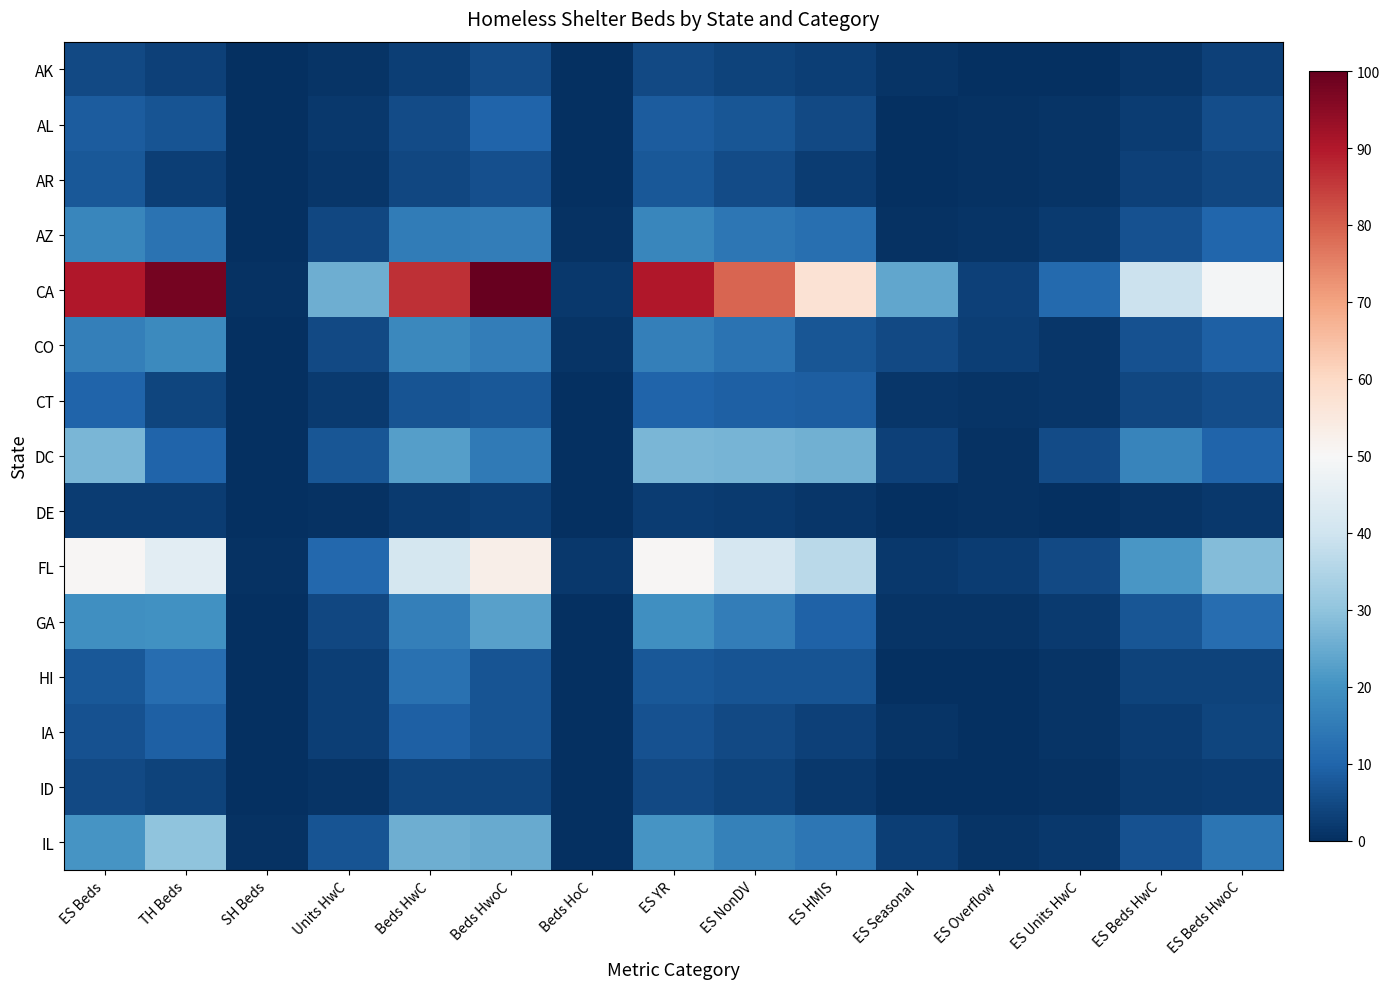

Reading left to right, what are all the values shown in this chart?

AK: ES Beds=4.9	TH Beds=3.3	SH Beds=0.0	Units HwC=0.8	Beds HwC=2.8	Beds HwoC=5.2	Beds HoC=0.1	ES YR=4.9	ES NonDV=3.6	ES HMIS=3.1	ES Seasonal=0.9	ES Overflow=0.1	ES Units HwC=0.4	ES Beds HwC=1.5	ES Beds HwoC=3.3
AL: ES Beds=8.5	TH Beds=6.9	SH Beds=0.2	Units HwC=1.8	Beds HwC=5.4	Beds HwoC=9.9	Beds HoC=0.2	ES YR=8.5	ES NonDV=7.2	ES HMIS=5.0	ES Seasonal=0.3	ES Overflow=0.4	ES Units HwC=0.9	ES Beds HwC=2.5	ES Beds HwoC=5.9
AR: ES Beds=7.7	TH Beds=2.9	SH Beds=0.0	Units HwC=1.3	Beds HwC=4.3	Beds HwoC=6.0	Beds HoC=0.3	ES YR=7.7	ES NonDV=5.1	ES HMIS=2.6	ES Seasonal=0.3	ES Overflow=0.7	ES Units HwC=0.9	ES Beds HwC=3.2	ES Beds HwoC=4.3
AZ: ES Beds=17.5	TH Beds=13.3	SH Beds=0.2	Units HwC=4.4	Beds HwC=14.9	Beds HwoC=15.5	Beds HoC=0.5	ES YR=17.5	ES NonDV=13.9	ES HMIS=12.4	ES Seasonal=0.6	ES Overflow=0.9	ES Units HwC=2.0	ES Beds HwC=6.6	ES Beds HwoC=10.5
CA: ES Beds=90.1	TH Beds=97.7	SH Beds=0.6	Units HwC=25.8	Beds HwC=86.5	Beds HwoC=100.0	Beds HoC=1.9	ES YR=90.1	ES NonDV=79.2	ES HMIS=57.1	ES Seasonal=24.0	ES Overflow=3.4	ES Units HwC=11.0	ES Beds HwC=39.4	ES Beds HwoC=49.1
CO: ES Beds=15.8	TH Beds=18.0	SH Beds=0.3	Units HwC=4.8	Beds HwC=17.8	Beds HwoC=15.4	Beds HoC=0.9	ES YR=15.8	ES NonDV=13.1	ES HMIS=7.4	ES Seasonal=5.1	ES Overflow=3.0	ES Units HwC=1.3	ES Beds HwC=6.5	ES Beds HwoC=9.1
CT: ES Beds=10.1	TH Beds=4.3	SH Beds=0.0	Units HwC=2.1	Beds HwC=6.7	Beds HwoC=7.7	Beds HoC=0.0	ES YR=10.1	ES NonDV=9.0	ES HMIS=8.7	ES Seasonal=1.4	ES Overflow=0.8	ES Units HwC=1.3	ES Beds HwC=4.6	ES Beds HwoC=5.5
DC: ES Beds=27.0	TH Beds=10.0	SH Beds=0.0	Units HwC=7.2	Beds HwC=22.5	Beds HwoC=14.5	Beds HoC=0.0	ES YR=27.0	ES NonDV=26.7	ES HMIS=26.1	ES Seasonal=3.2	ES Overflow=0.6	ES Units HwC=5.3	ES Beds HwC=16.9	ES Beds HwoC=10.1
DE: ES Beds=2.6	TH Beds=2.6	SH Beds=0.0	Units HwC=0.8	Beds HwC=2.0	Beds HwoC=3.1	Beds HoC=0.1	ES YR=2.6	ES NonDV=2.1	ES HMIS=1.5	ES Seasonal=0.1	ES Overflow=0.6	ES Units HwC=0.3	ES Beds HwC=0.9	ES Beds HwoC=1.7
FL: ES Beds=50.6	TH Beds=44.9	SH Beds=0.5	Units HwC=10.7	Beds HwC=41.3	Beds HwoC=52.9	Beds HoC=1.8	ES YR=50.6	ES NonDV=41.6	ES HMIS=36.6	ES Seasonal=1.9	ES Overflow=2.4	ES Units HwC=4.8	ES Beds HwC=21.0	ES Beds HwoC=28.2
GA: ES Beds=19.4	TH Beds=19.7	SH Beds=0.0	Units HwC=4.6	Beds HwC=16.0	Beds HwoC=23.0	Beds HoC=0.2	ES YR=19.4	ES NonDV=15.3	ES HMIS=9.4	ES Seasonal=1.1	ES Overflow=0.8	ES Units HwC=2.0	ES Beds HwC=7.3	ES Beds HwoC=12.0
HI: ES Beds=7.6	TH Beds=11.9	SH Beds=0.1	Units HwC=3.1	Beds HwC=12.8	Beds HwoC=6.7	Beds HoC=0.1	ES YR=7.6	ES NonDV=7.0	ES HMIS=7.0	ES Seasonal=0.0	ES Overflow=0.1	ES Units HwC=1.0	ES Beds HwC=3.8	ES Beds HwoC=3.7
IA: ES Beds=6.6	TH Beds=9.3	SH Beds=0.0	Units HwC=2.7	Beds HwC=9.0	Beds HwoC=6.8	Beds HoC=0.1	ES YR=6.6	ES NonDV=5.0	ES HMIS=3.5	ES Seasonal=1.1	ES Overflow=0.3	ES Units HwC=0.8	ES Beds HwC=2.5	ES Beds HwoC=4.0
ID: ES Beds=4.8	TH Beds=3.7	SH Beds=0.0	Units HwC=1.1	Beds HwC=4.2	Beds HwoC=4.2	Beds HoC=0.1	ES YR=4.8	ES NonDV=3.8	ES HMIS=1.6	ES Seasonal=0.0	ES Overflow=0.2	ES Units HwC=0.5	ES Beds HwC=2.2	ES Beds HwoC=2.5
IL: ES Beds=20.5	TH Beds=29.7	SH Beds=0.5	Units HwC=6.9	Beds HwC=25.5	Beds HwoC=24.7	Beds HoC=0.4	ES YR=20.5	ES NonDV=16.4	ES HMIS=13.9	ES Seasonal=3.1	ES Overflow=1.0	ES Units HwC=1.6	ES Beds HwC=6.6	ES Beds HwoC=13.6